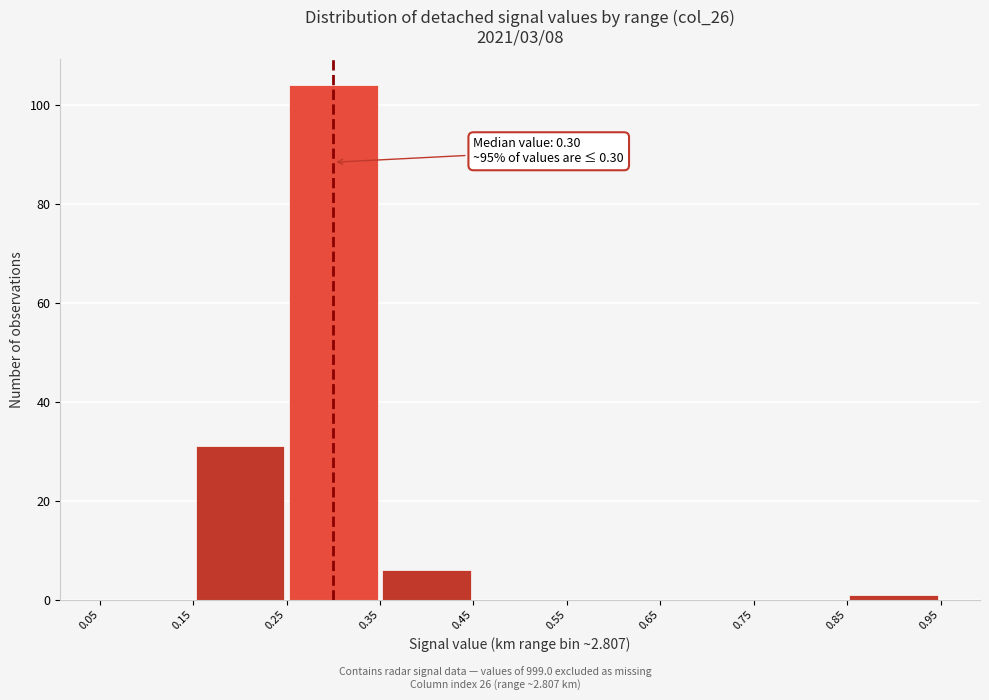

Over which range of the x-axis is the bar tallest?

0.25 to 0.35